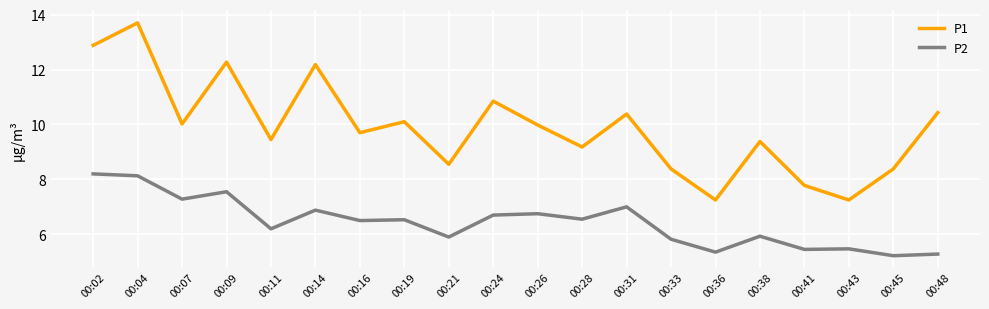

Rank the series by their average value, from highest to lowest.

P1, P2